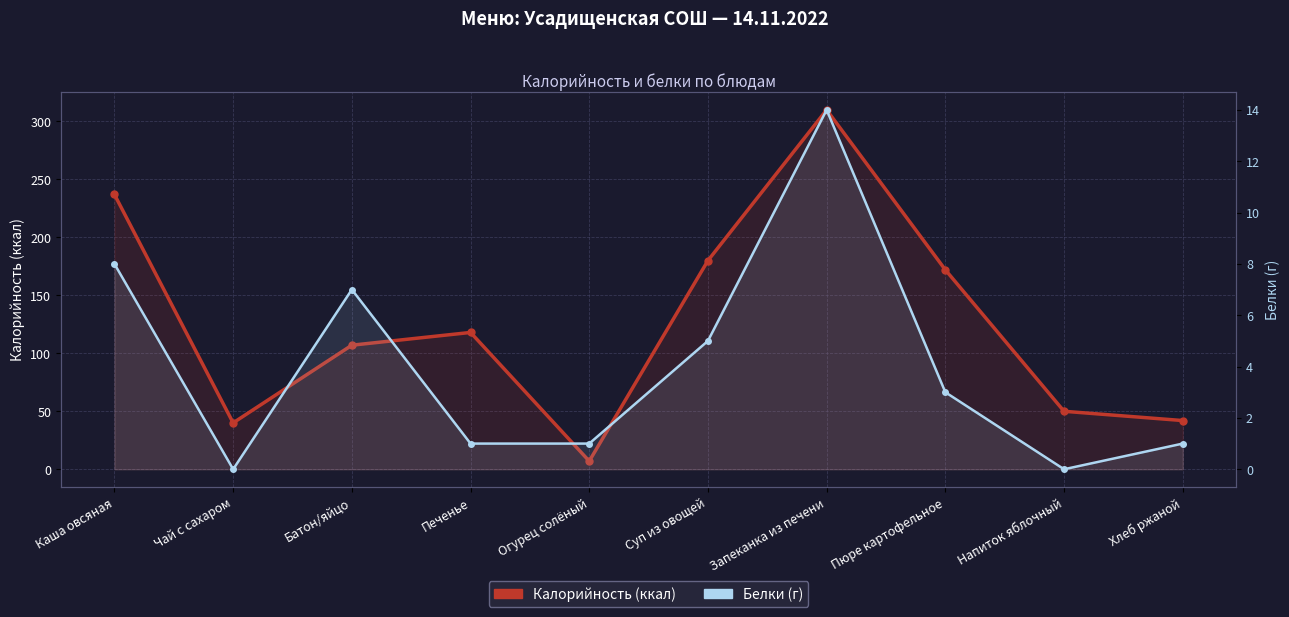

How many interior local valleys does the Калорийность (ккал) series have?

2